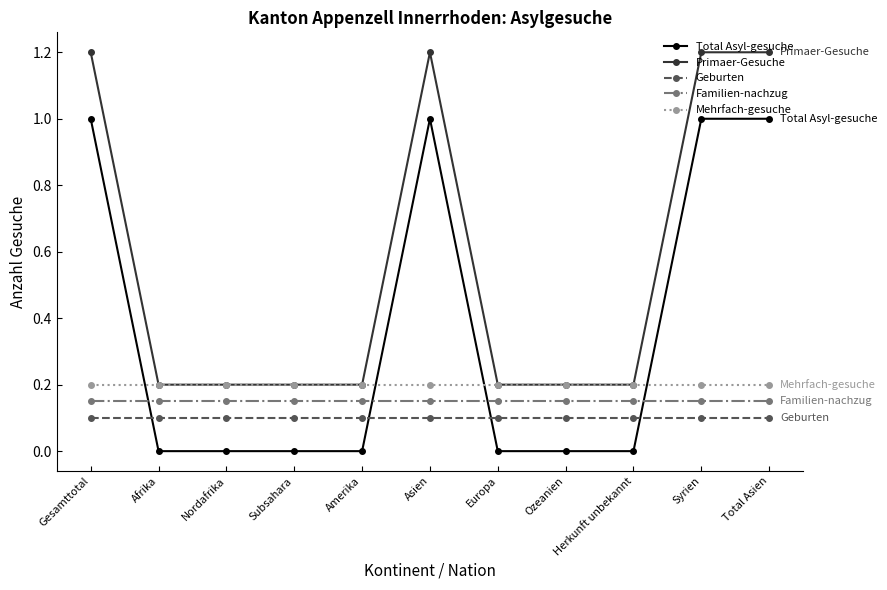

What position from the right is Subsahara?

8